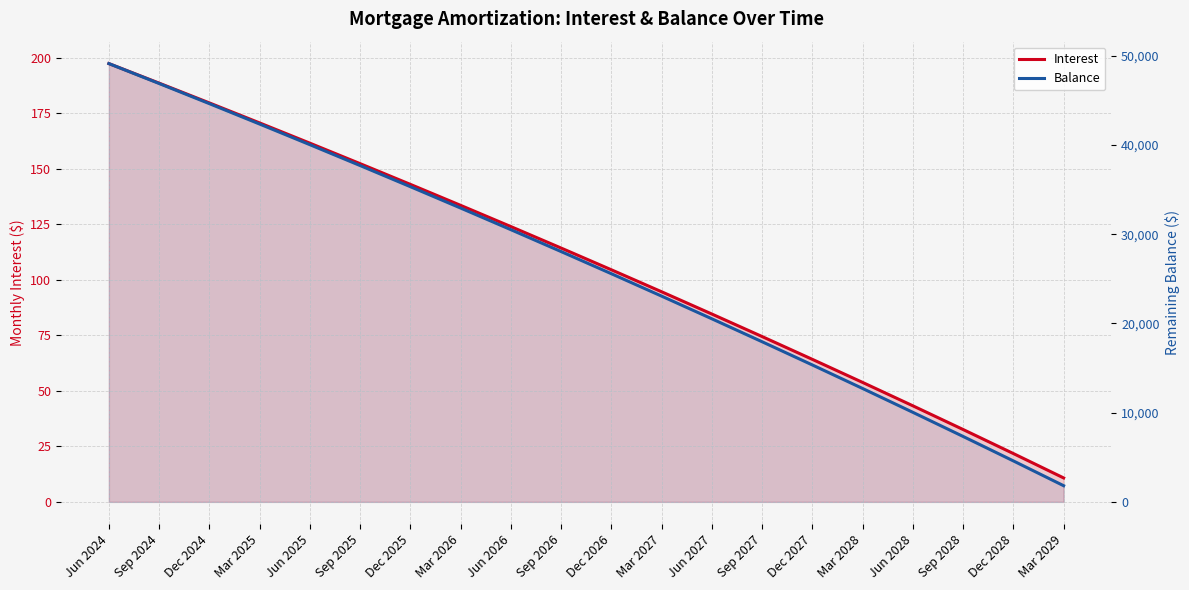

What is the difference between the second highest and second lowest values in the Balance series?

42305.0